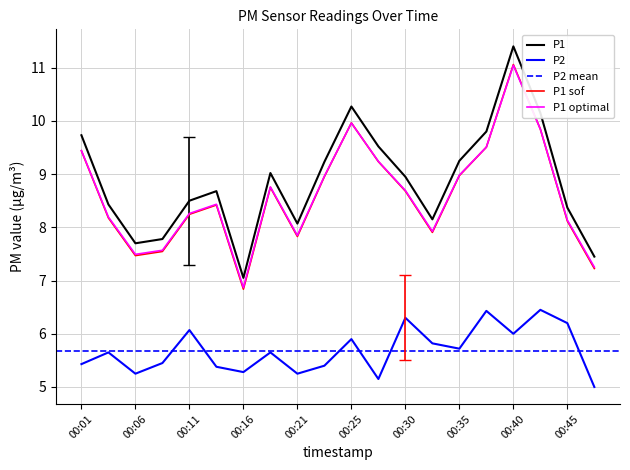

What is the average value of the P1 series?

8.9